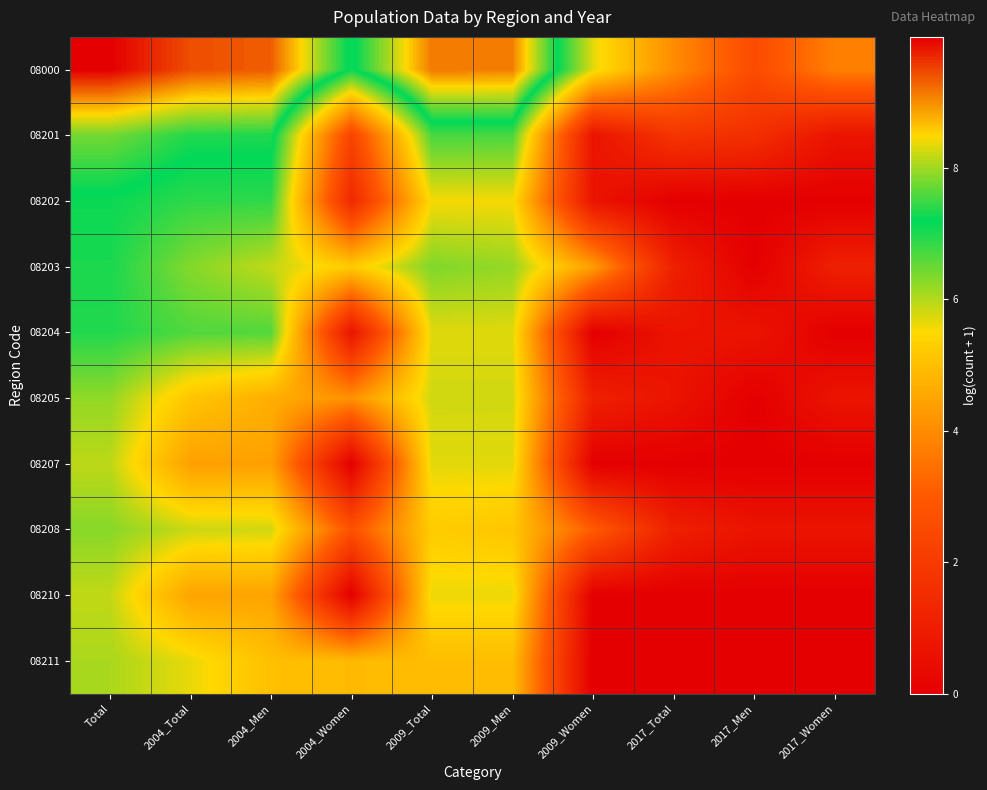

At which category does the chart reach its minimum across all series?

2017_Total